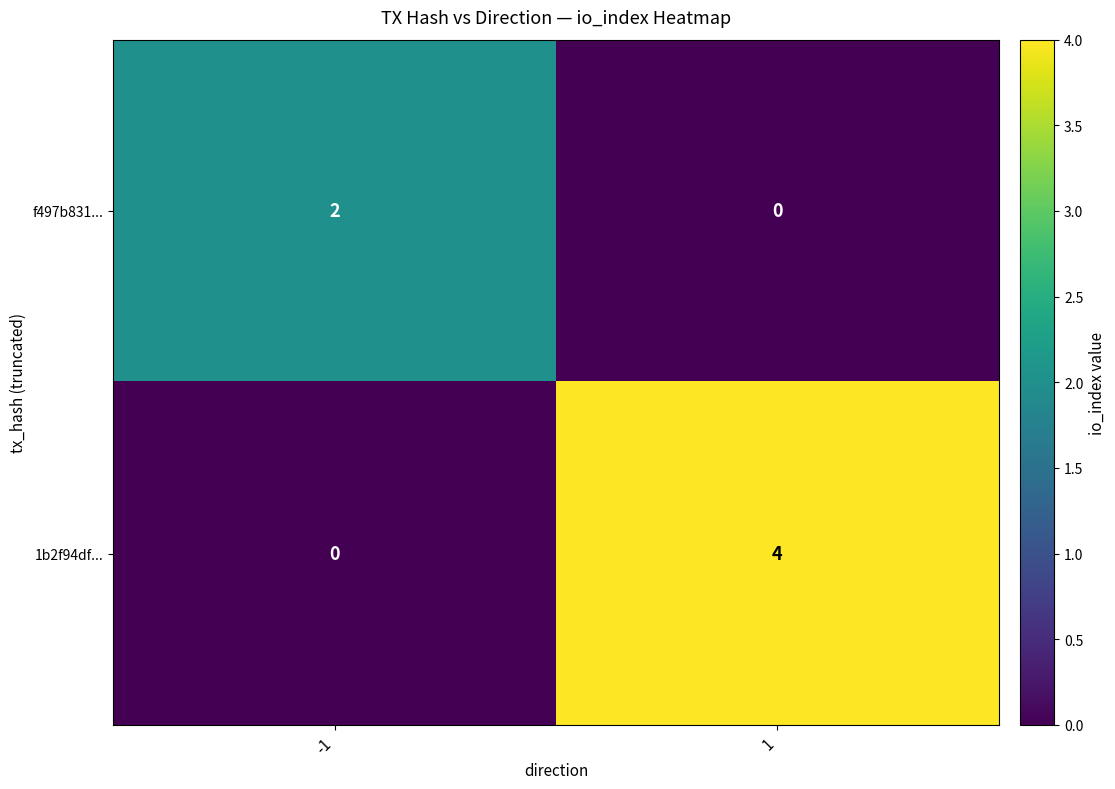

How many values in 1b2f94df... are above zero?

1